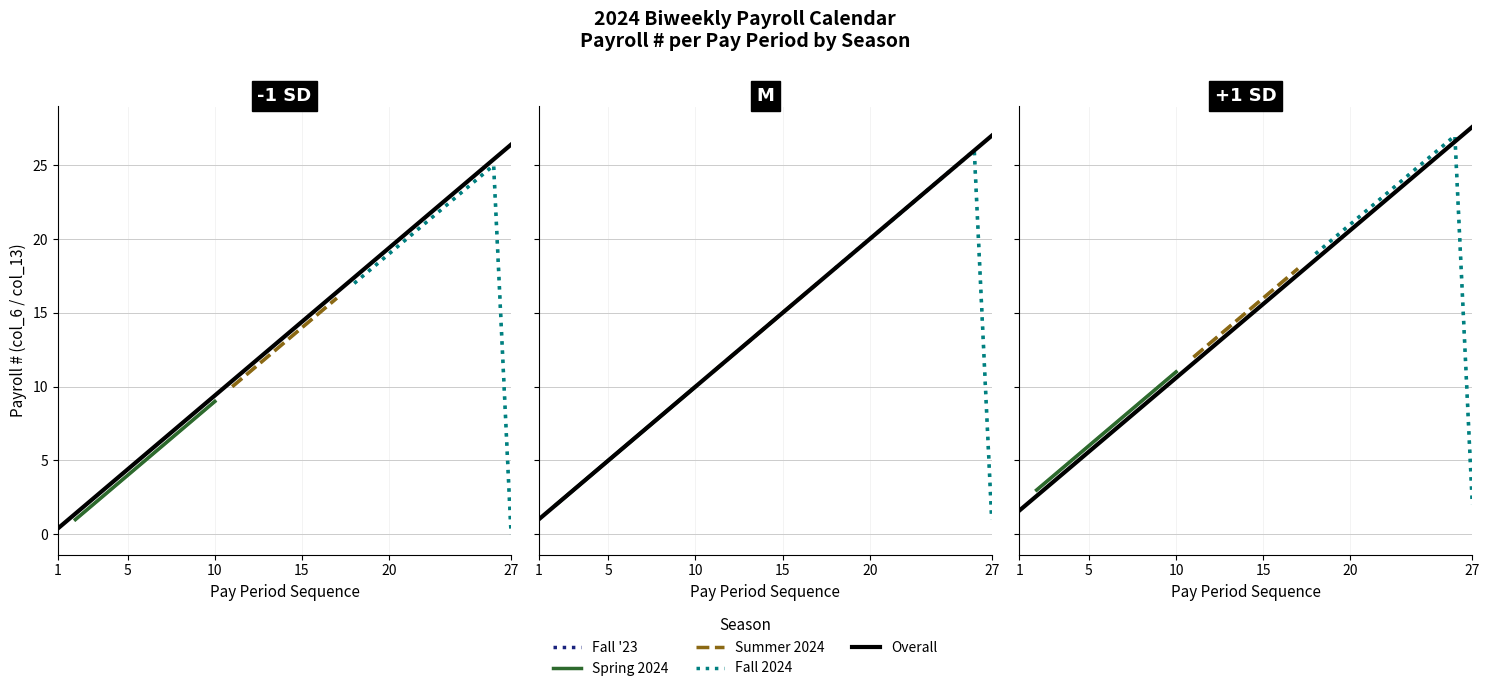

True or false: Pay Period # and Payroll # (col_13) intersect in this chart.

False